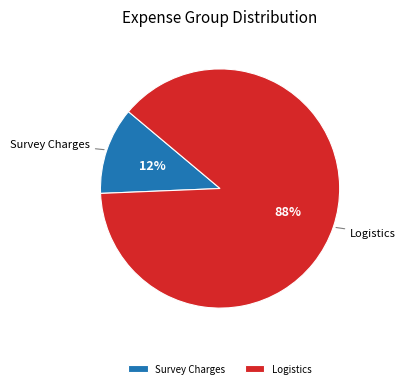

Which category has the biggest portion of the pie?

Logistics